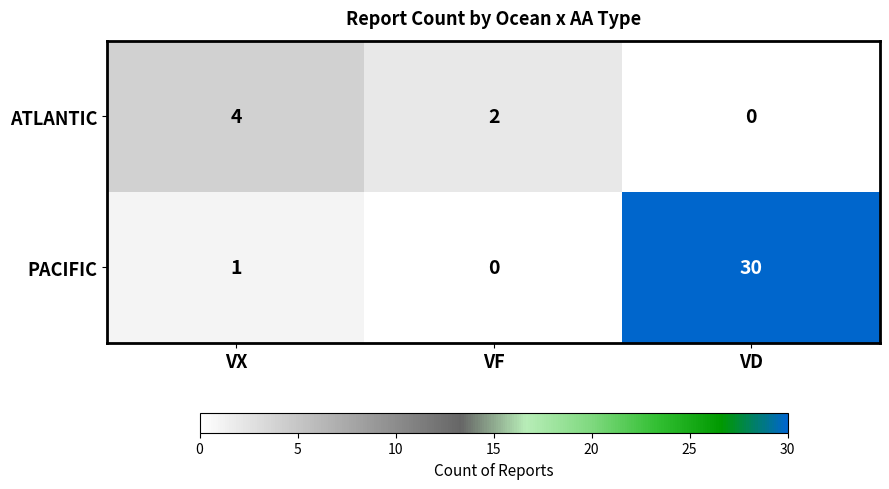

The ATLANTIC series shows -2 at VD. True or false?

False